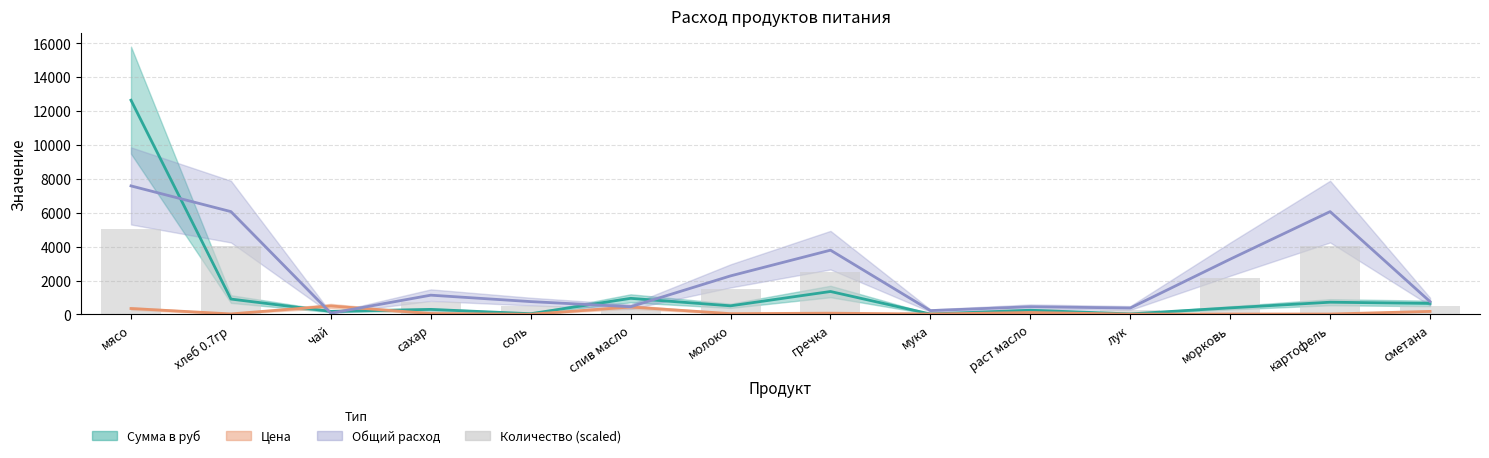

What is the lowest value of the Цена series?

12.0